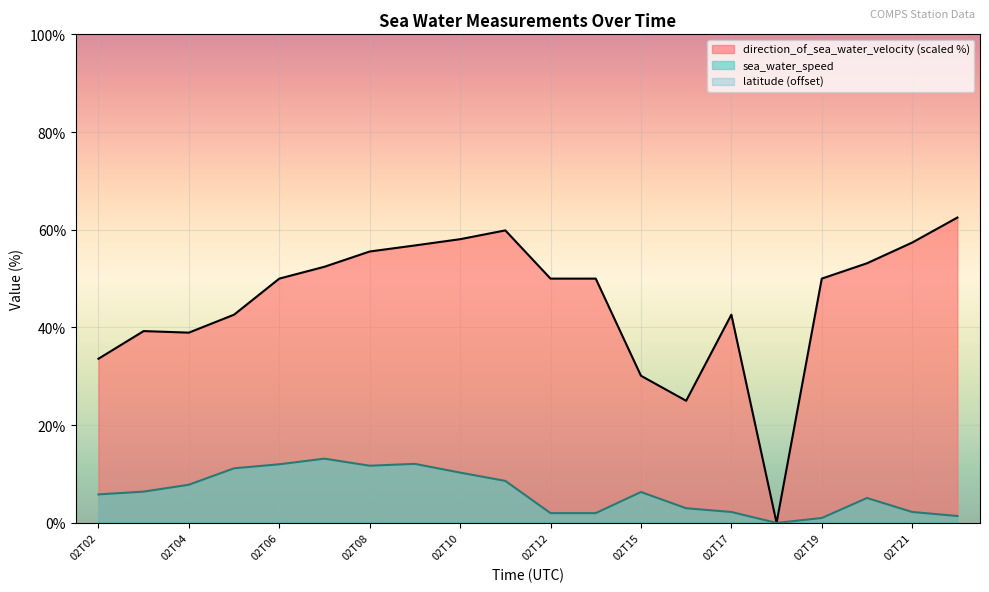

True or false: sea_water_speed and direction_of_sea_water_velocity cross at least once.

False